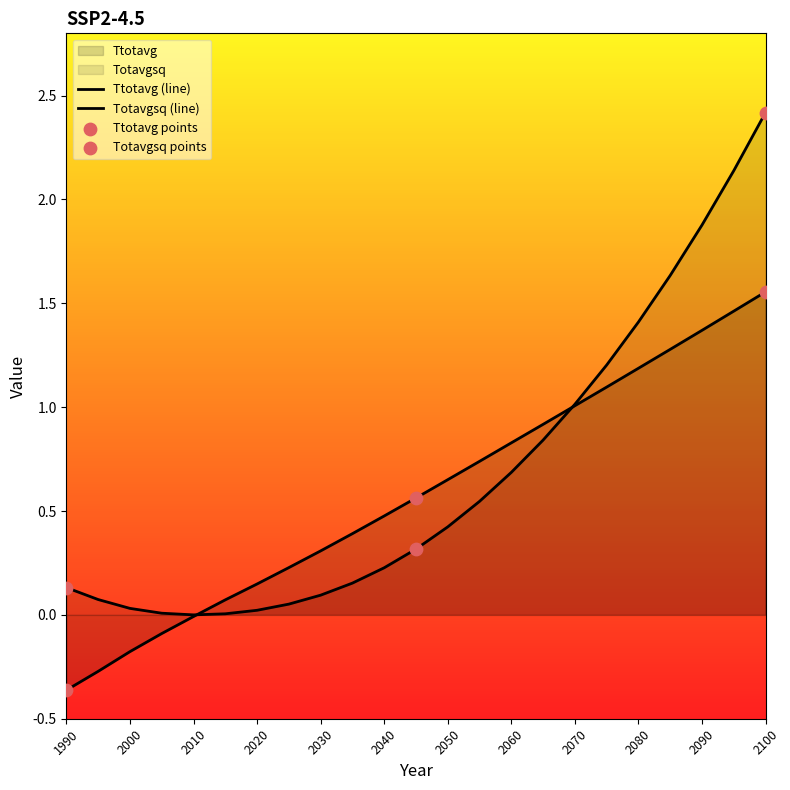

At how many categories does at least one series exceed 1?

7